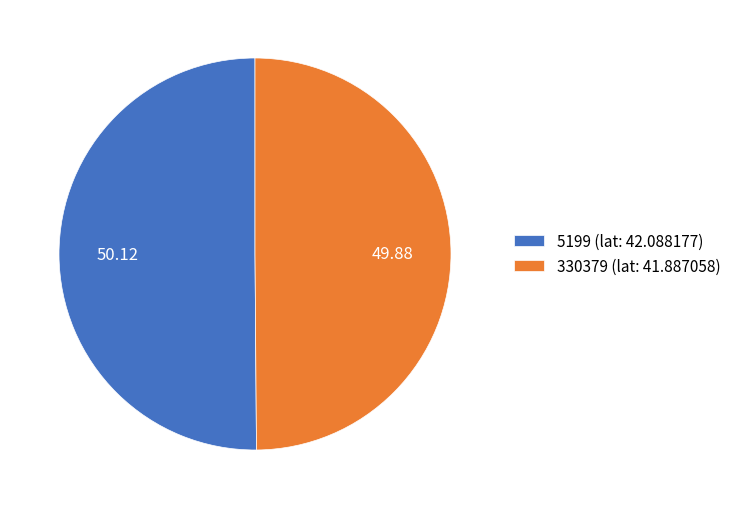

What is the ratio of the value at 5199 (lat: 42.088177) to the value at 330379 (lat: 41.887058)?

1.0